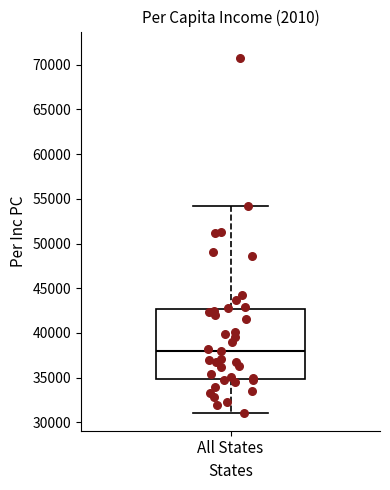

Transcribe this box plot: give where the median line is, the range the box spans, and where the two whiskers end, as read against the y-axis. The values are not printed on the chart, so give them approximately, as read against the axis.

median 38000, box 35000 to 42500, whiskers 31000 to 54000